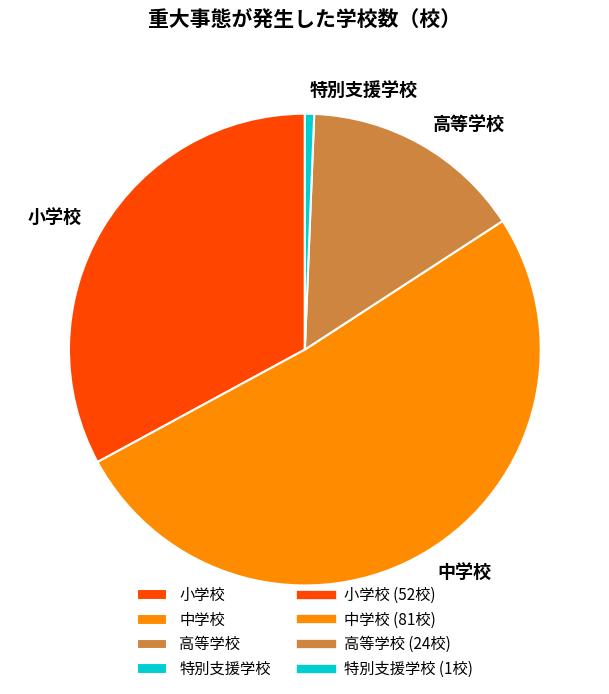

How many segments does this pie chart have?

4